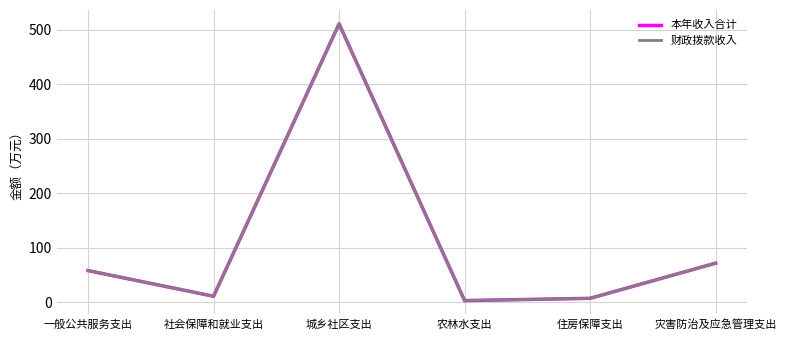

List the series in order of their peak value, lowest first.

本年收入合计, 财政拨款收入